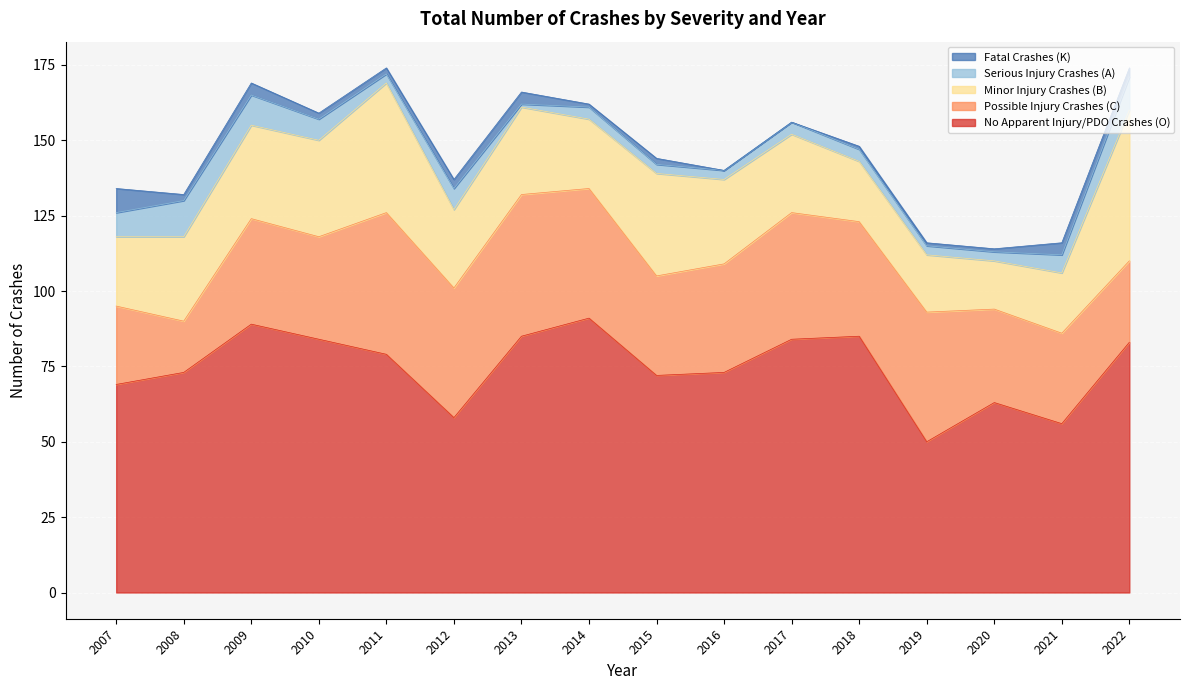

How many interior local peaks does the Possible Injury Crashes (C) series have?

5